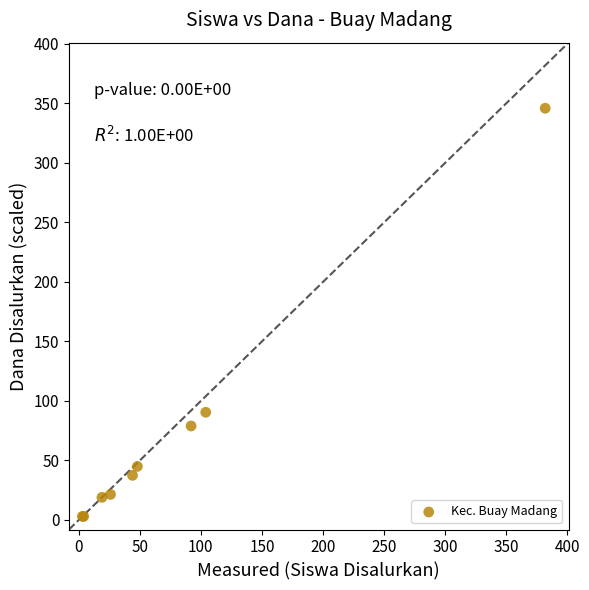

What Y value in the scatter plot is closest to 174?

90.5